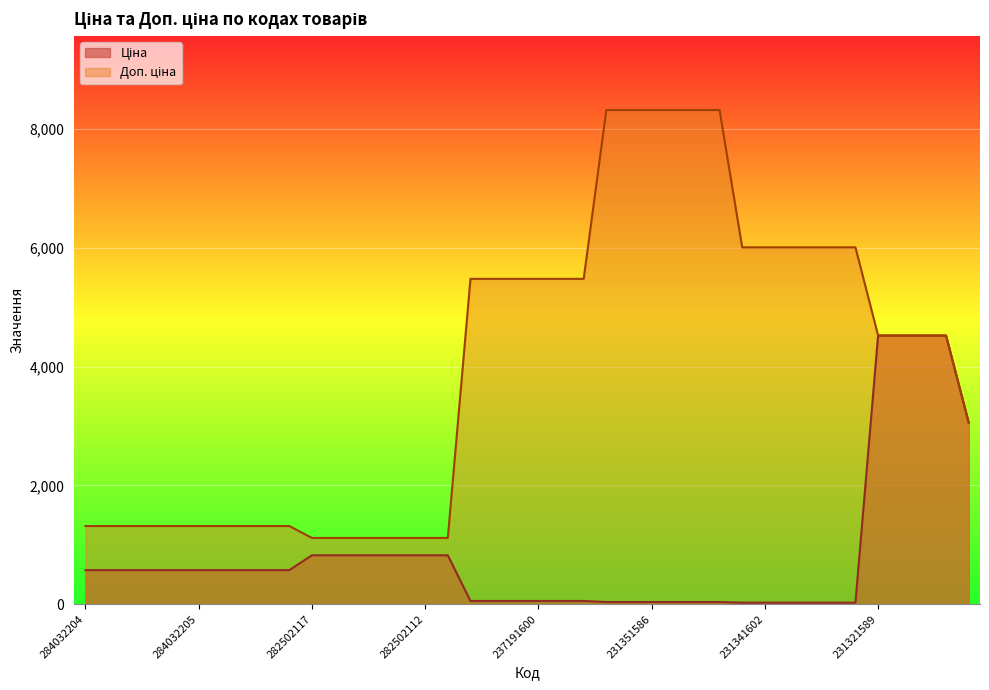

What is the label of the 36th point from the right?

284032206